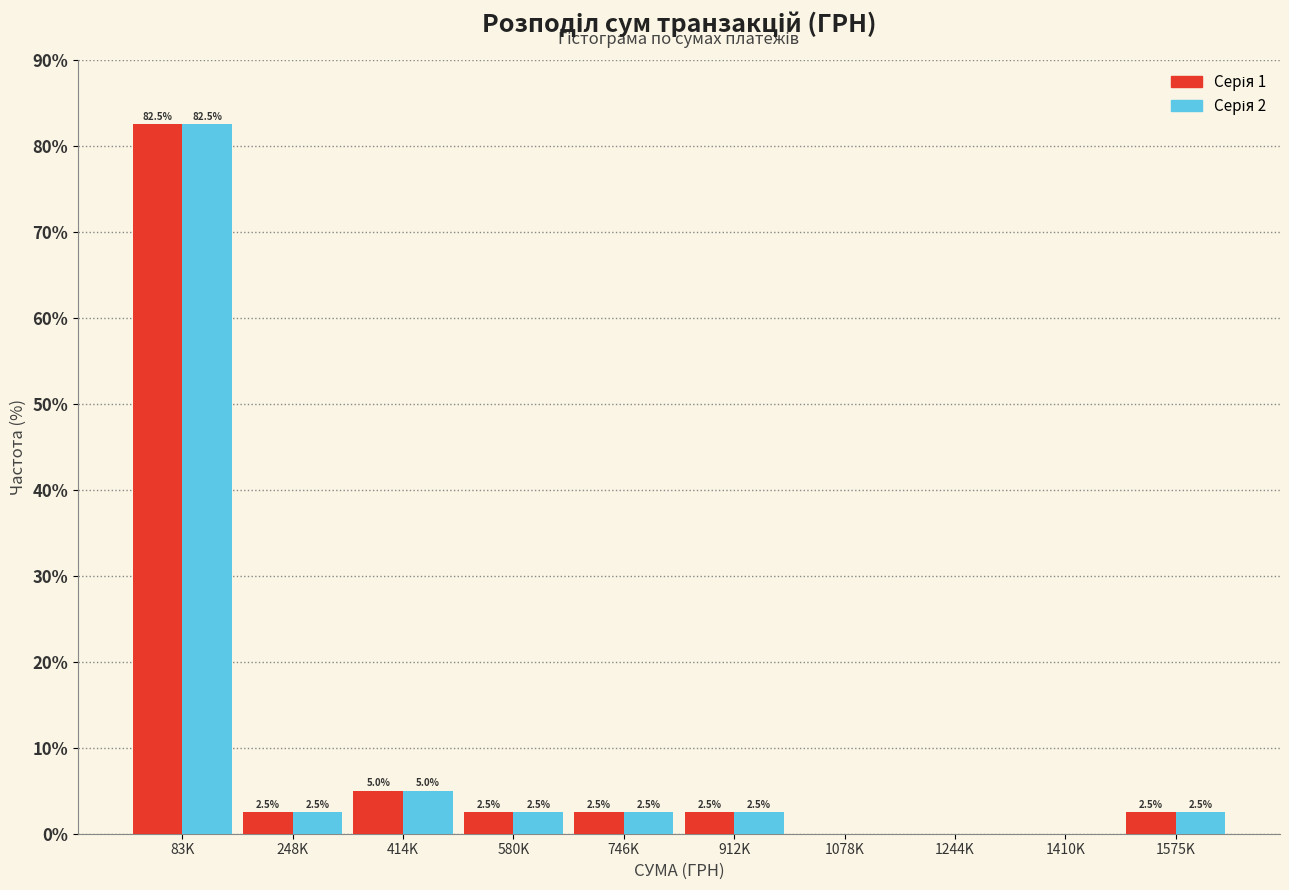

At which category is the sum across all series the highest?

83K